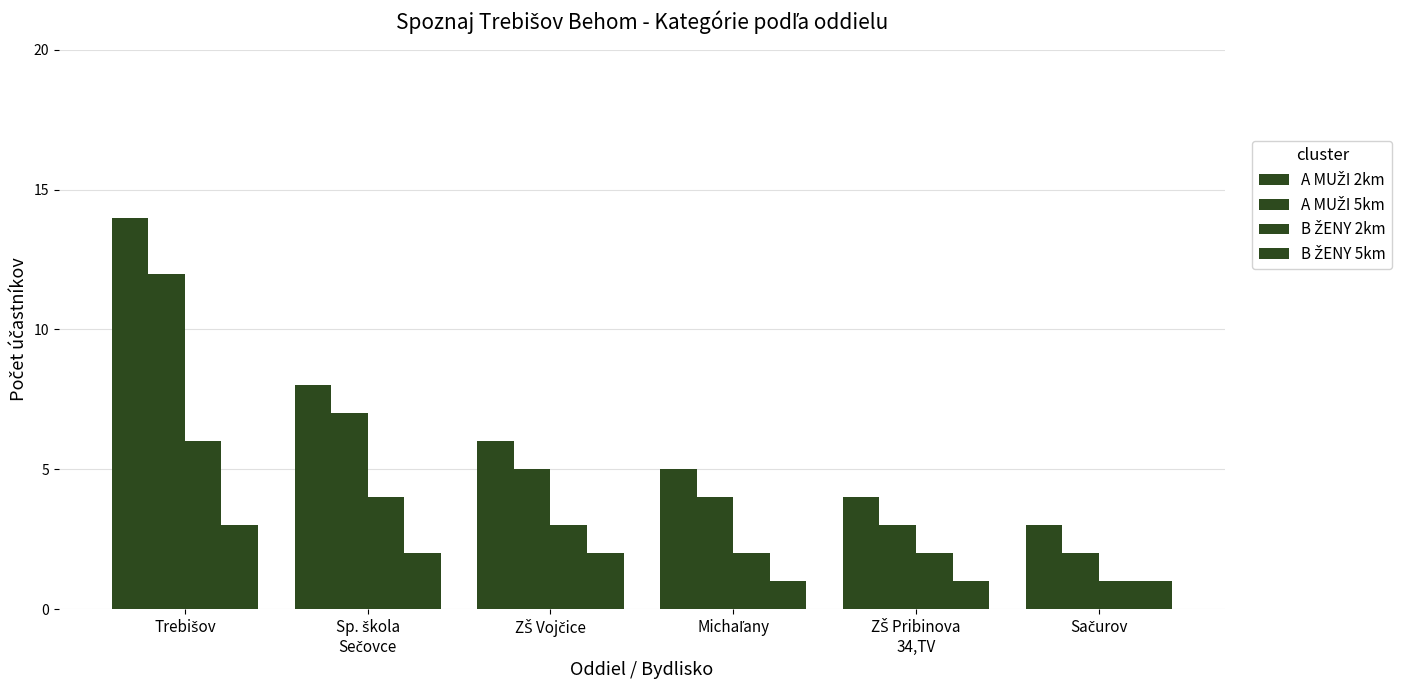

How many distinct data groups are displayed?

4